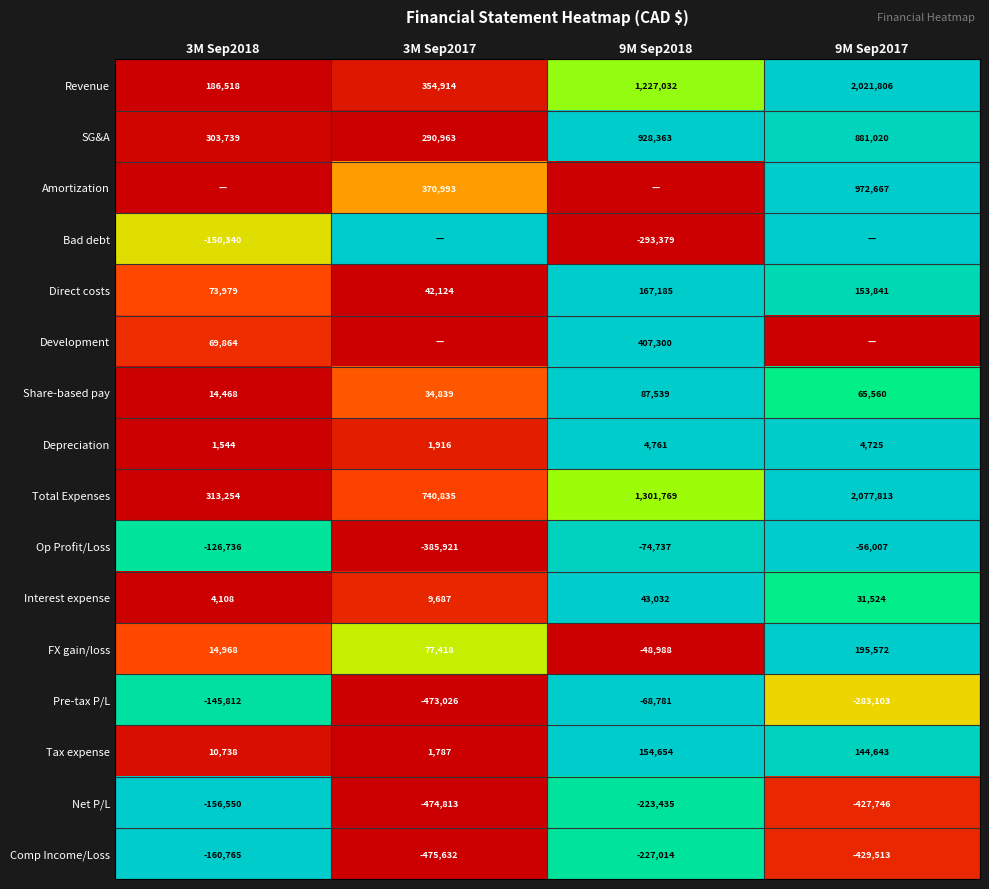

What is the sum of all Direct costs values?

437129